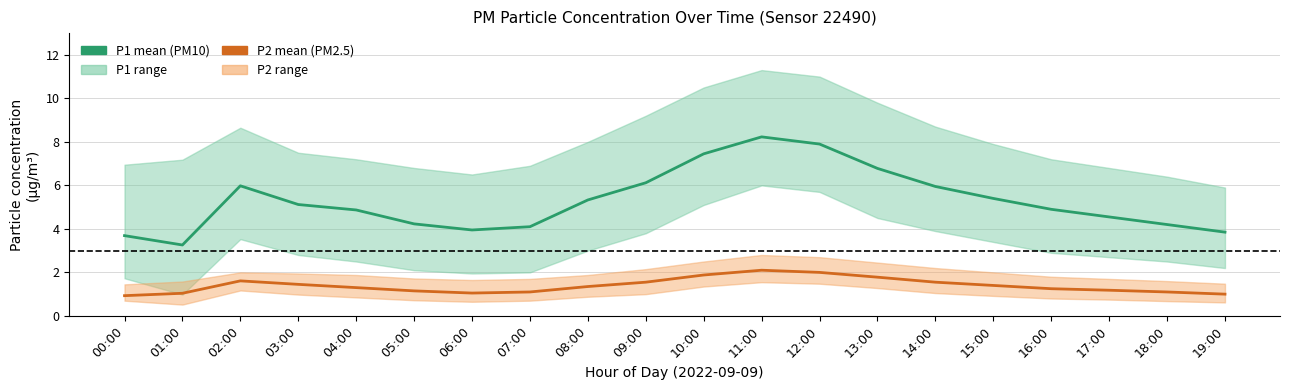

In P2 (PM2.5), how many points are higher than both neighbors (excluding endpoints)?

2